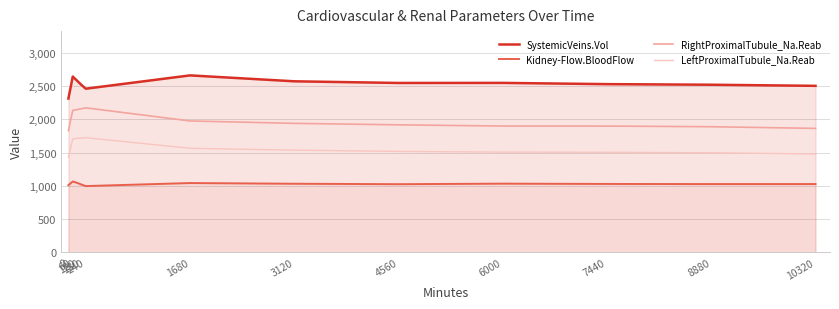

Reading right to left, what are all the values shown in this chart?

SystemicVeins.Vol: 2500.3	2517.0	2525.9	2544.5	2543.4	2568.4	2657.1	2457.4	2513.6	2577.0	2639.6	2309.9
Kidney-Flow.BloodFlow: 1026.8	1026.4	1028.3	1032.8	1024.6	1031.4	1041.9	996.4	1019.4	1044.5	1065.4	1010.4
RightProximalTubule_Na.Reab: 1861.9	1887.0	1896.6	1897.0	1915.2	1937.5	1973.4	2170.2	2156.8	2144.4	2132.3	1827.2
LeftProximalTubule_Na.Reab: 1478.0	1496.2	1503.2	1505.5	1516.4	1535.4	1563.2	1722.6	1716.9	1715.1	1703.3	1429.8